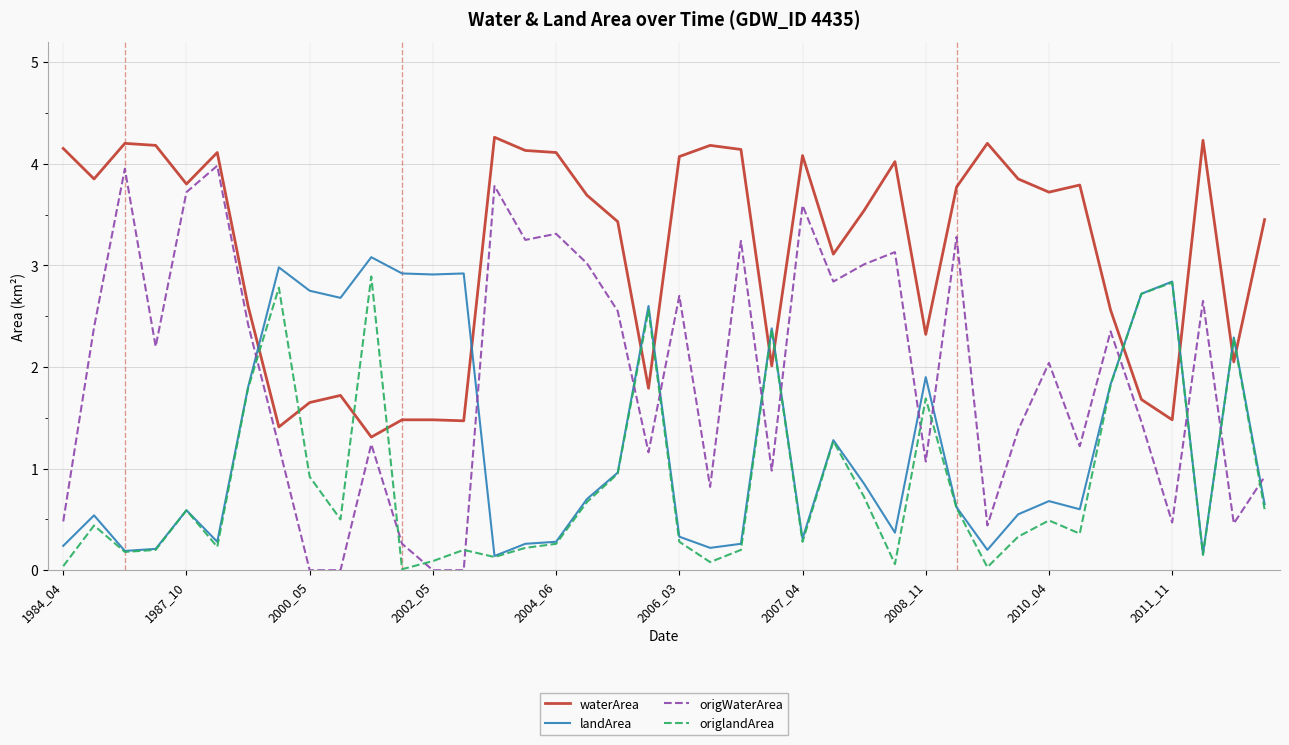

What is the average value of the origWaterArea series?

1.9